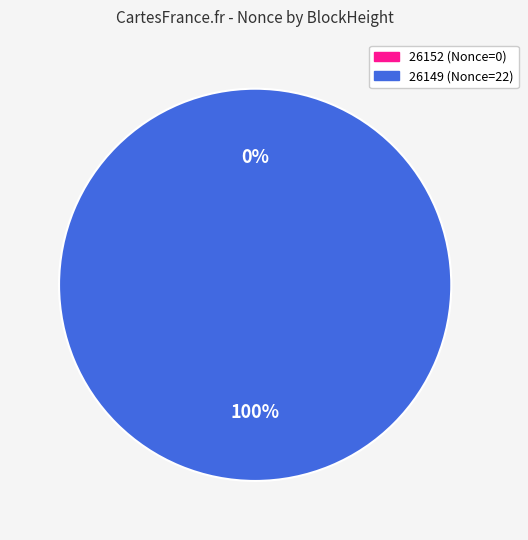

Is there any slice that represents more than half of the pie?

Yes